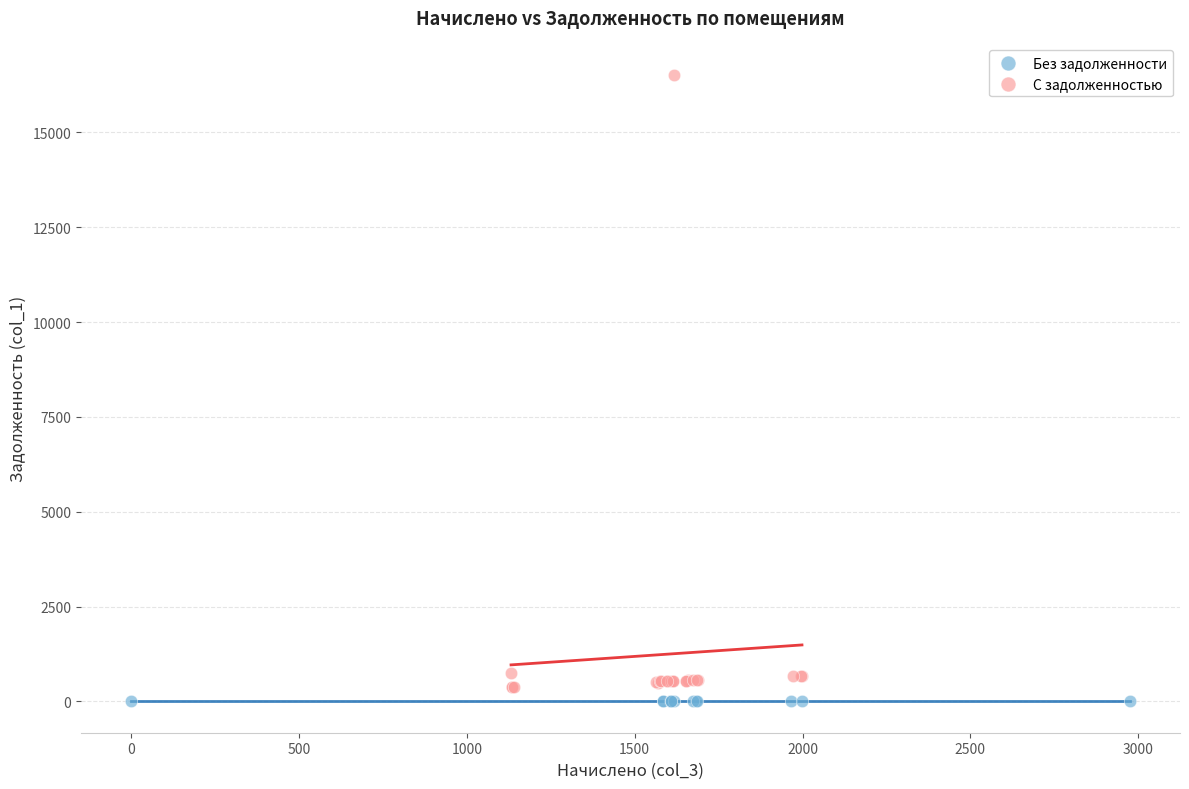

Which series reaches the maximum Y coordinate?

С задолженностью